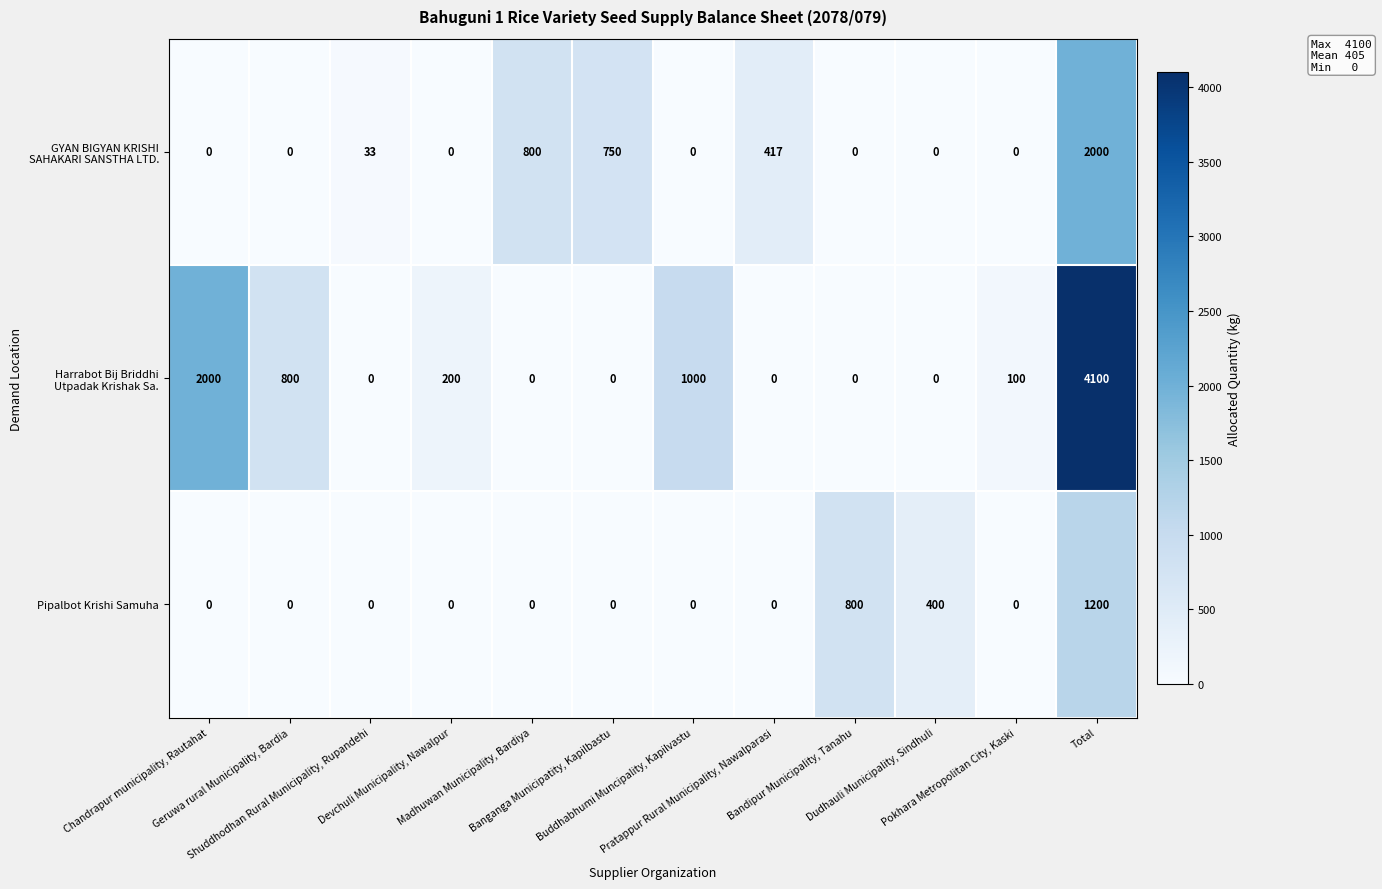

At how many categories does at least one series exceed 3296?

1